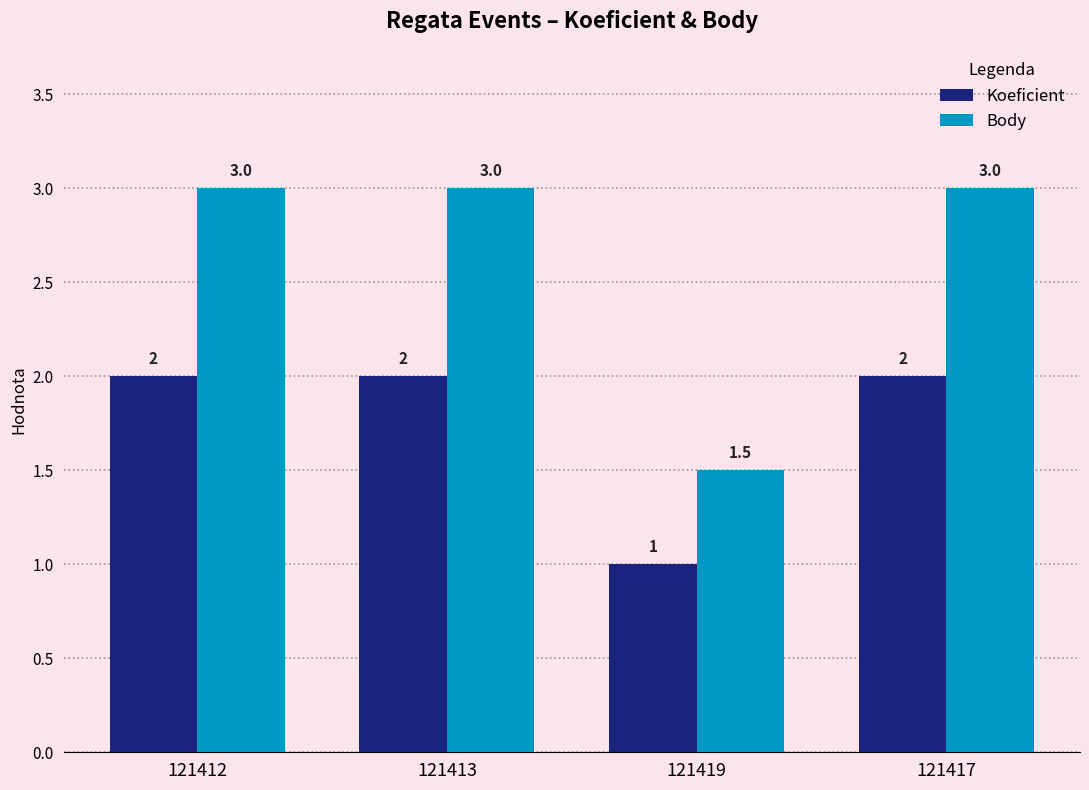

At 121413, list the series in order from largest to smallest.

Body, Koeficient